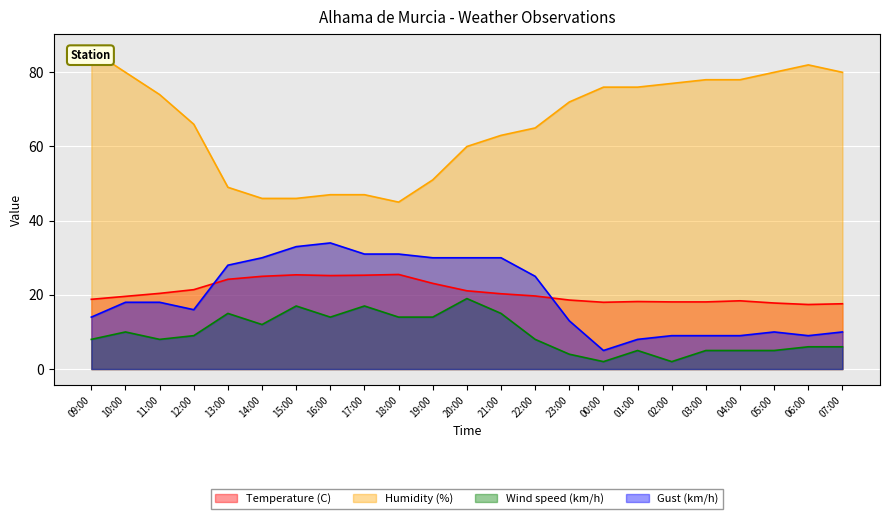

What value does the Wind speed (km/h) series have at 07:00?

6.0